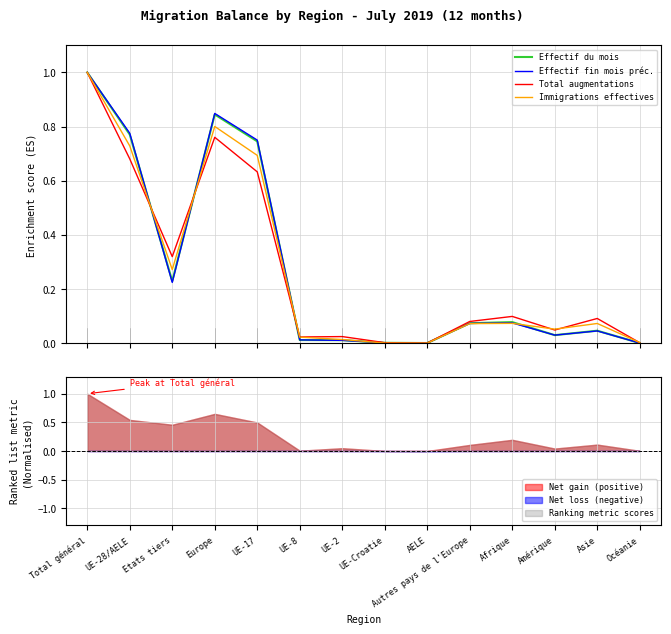

Reading left to right, transcribe all the data shown in this chart.

Effectif du mois: 1.0	0.8	0.2	0.8	0.7	0.0	0.0	0.0	0.0	0.1	0.1	0.0	0.0	0.0
Effectif fin mois préc.: 1.0	0.8	0.2	0.8	0.8	0.0	0.0	0.0	0.0	0.1	0.1	0.0	0.0	0.0
Total augmentations: 1.0	0.7	0.3	0.8	0.6	0.0	0.0	0.0	0.0	0.1	0.1	0.0	0.1	0.0
Immigrations effectives: 1.0	0.7	0.3	0.8	0.7	0.0	0.0	0.0	0.0	0.1	0.1	0.1	0.1	0.0